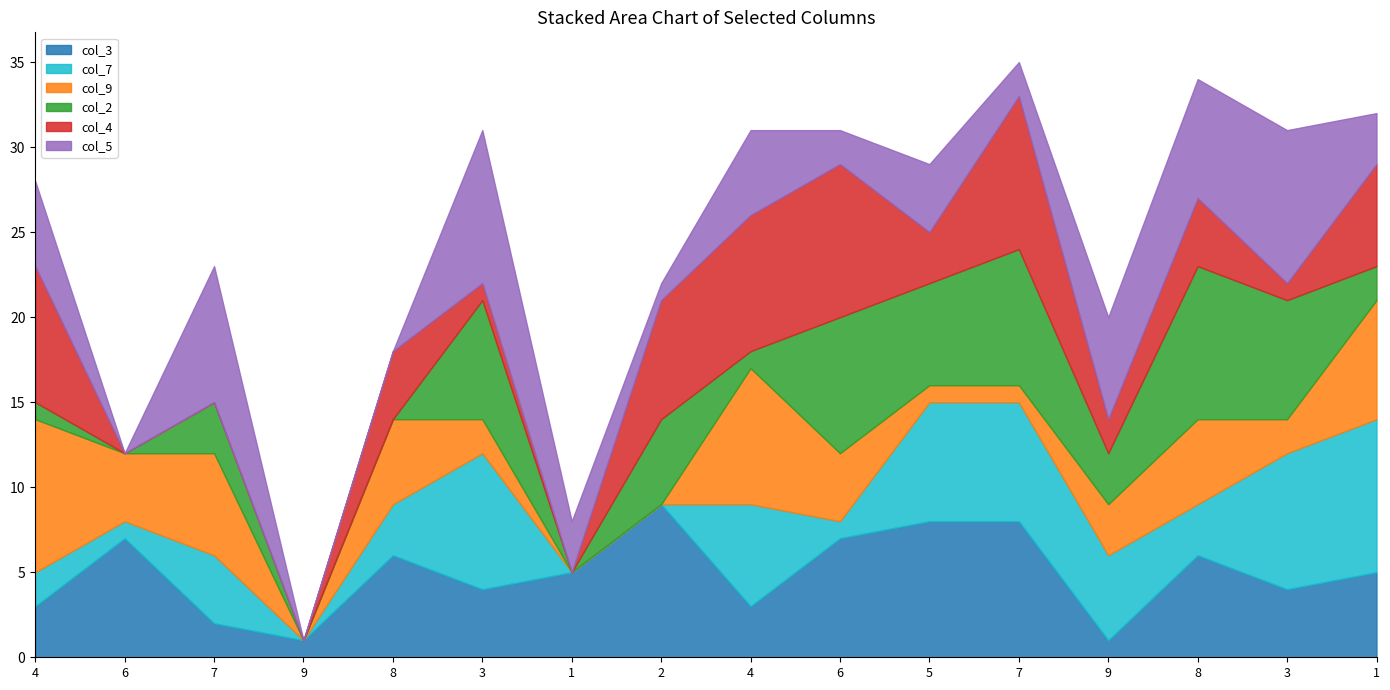

Rank the series at 6 from highest to lowest value.

col_3, col_9, col_7, col_2, col_4, col_5